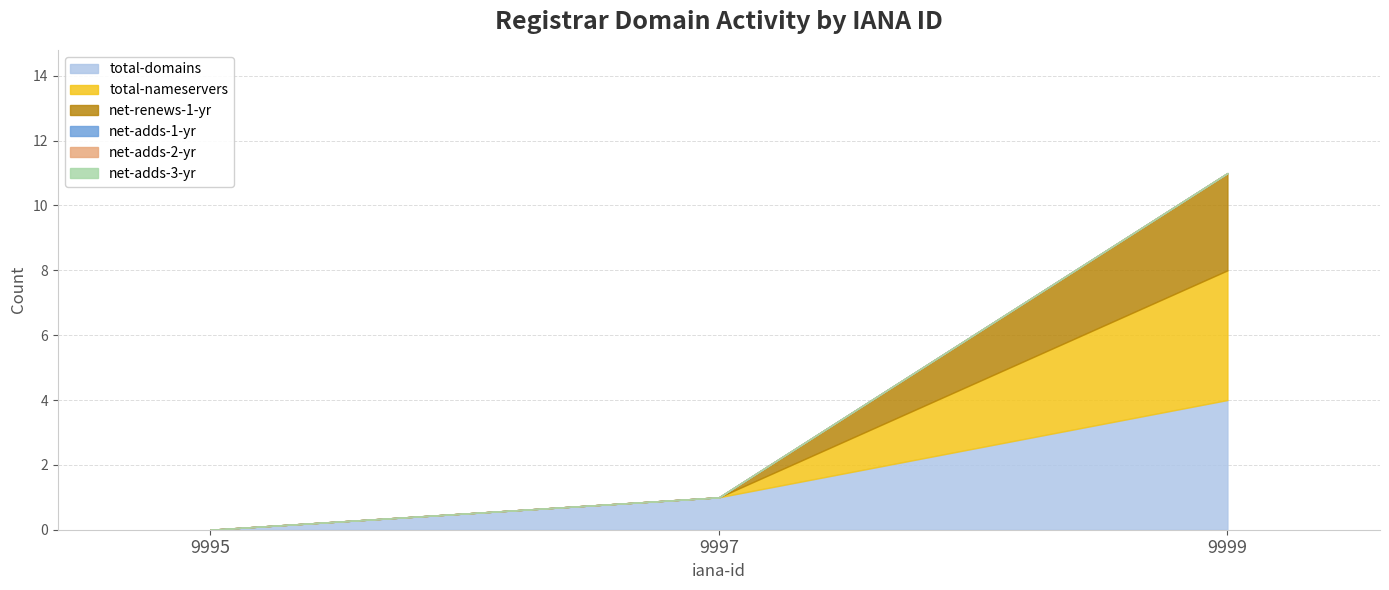

Reading left to right, what are all the values shown in this chart?

total-domains: 9995=0	9997=1	9999=4
total-nameservers: 9995=0	9997=0	9999=4
net-renews-1-yr: 9995=0	9997=0	9999=3
net-adds-1-yr: 9995=0	9997=0	9999=0
net-adds-2-yr: 9995=0	9997=0	9999=0
net-adds-3-yr: 9995=0	9997=0	9999=0